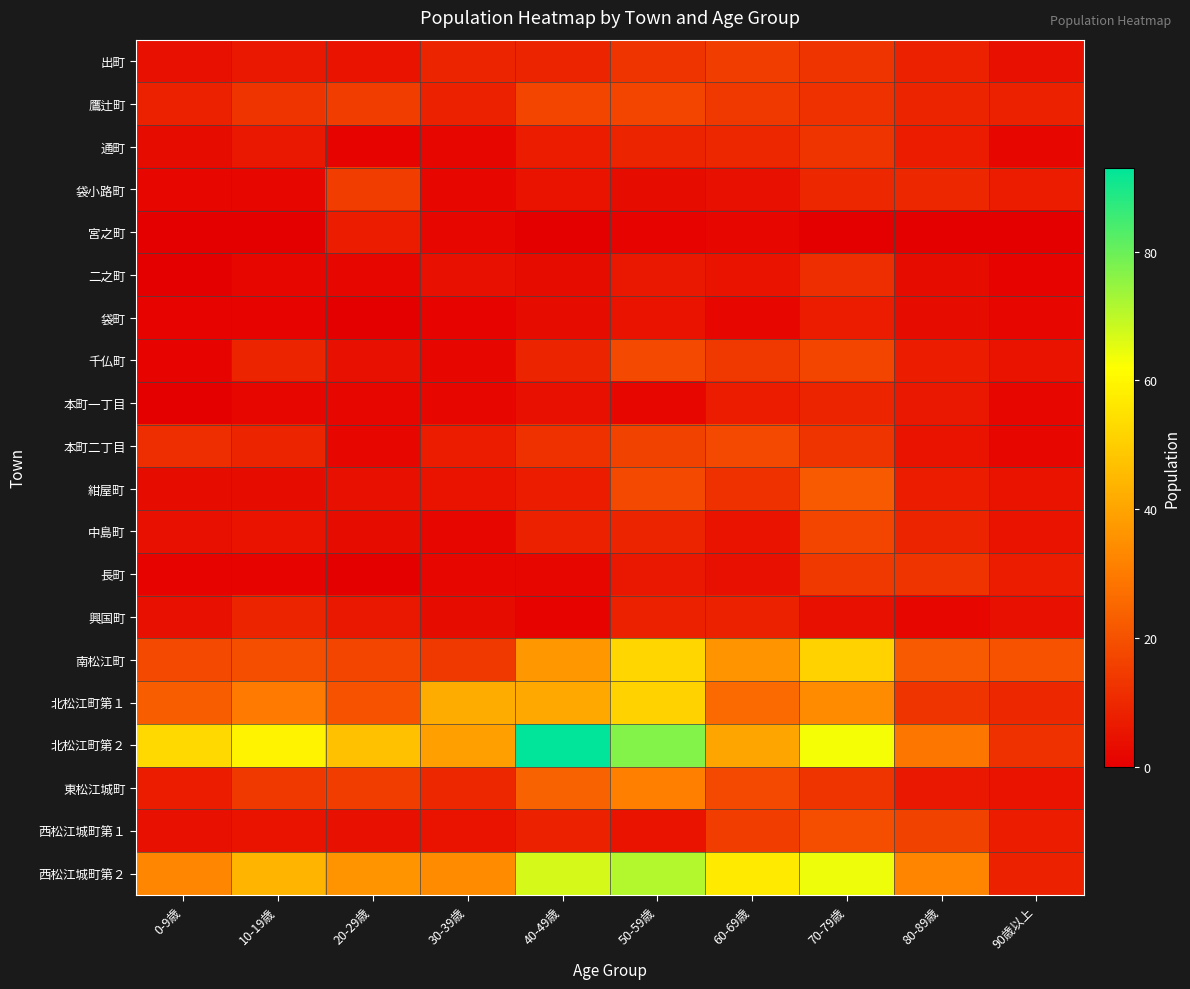

Rank the series by their maximum value, from lowest to highest.

宮之町, 袋町, 本町一丁目, 興国町, 二之町, 通町, 長町, 出町, 袋小路町, 鷹辻町, 中島町, 千仏町, 本町二丁目, 西松江城町第１, 紺屋町, 東松江城町, 北松江町第１, 南松江町, 西松江城町第２, 北松江町第２